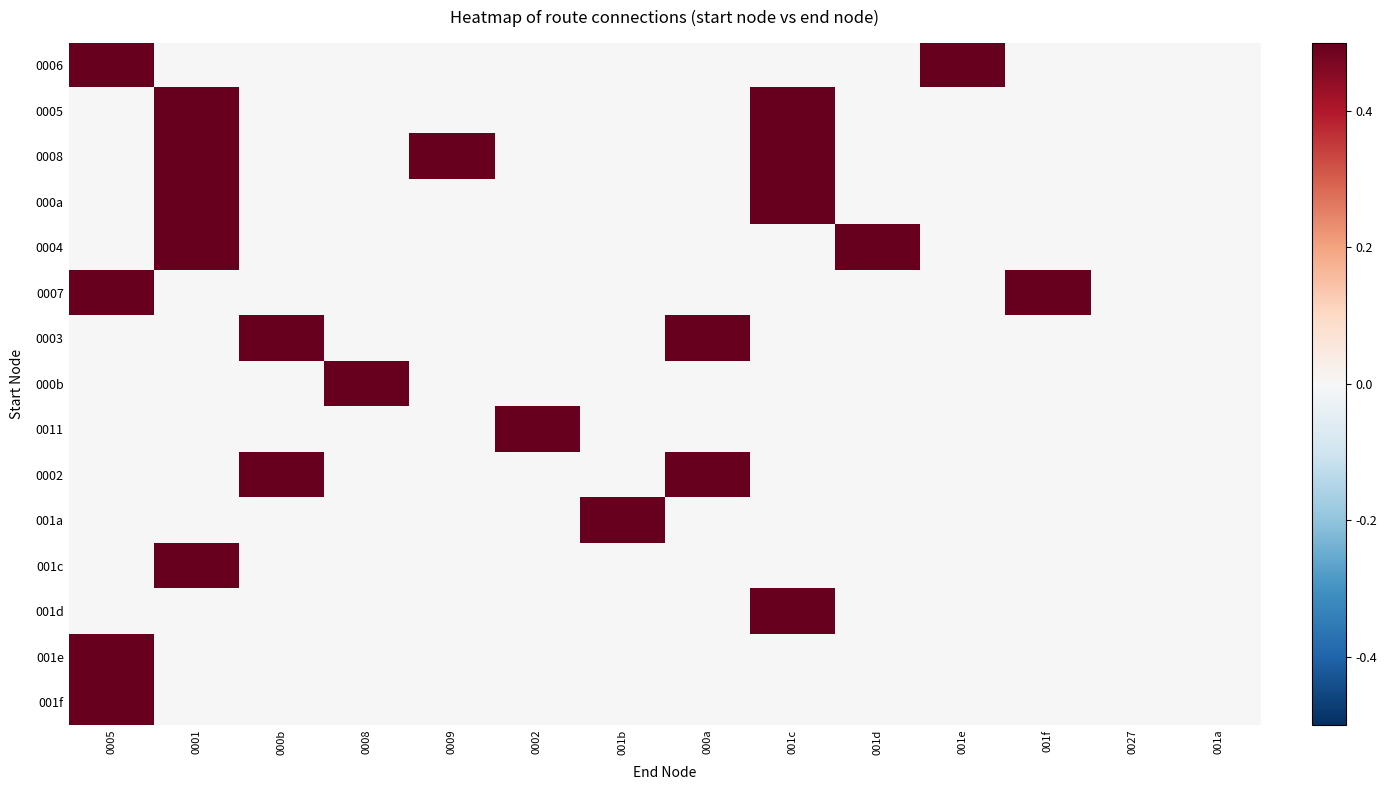

What is the maximum value shown in the chart?

0.5